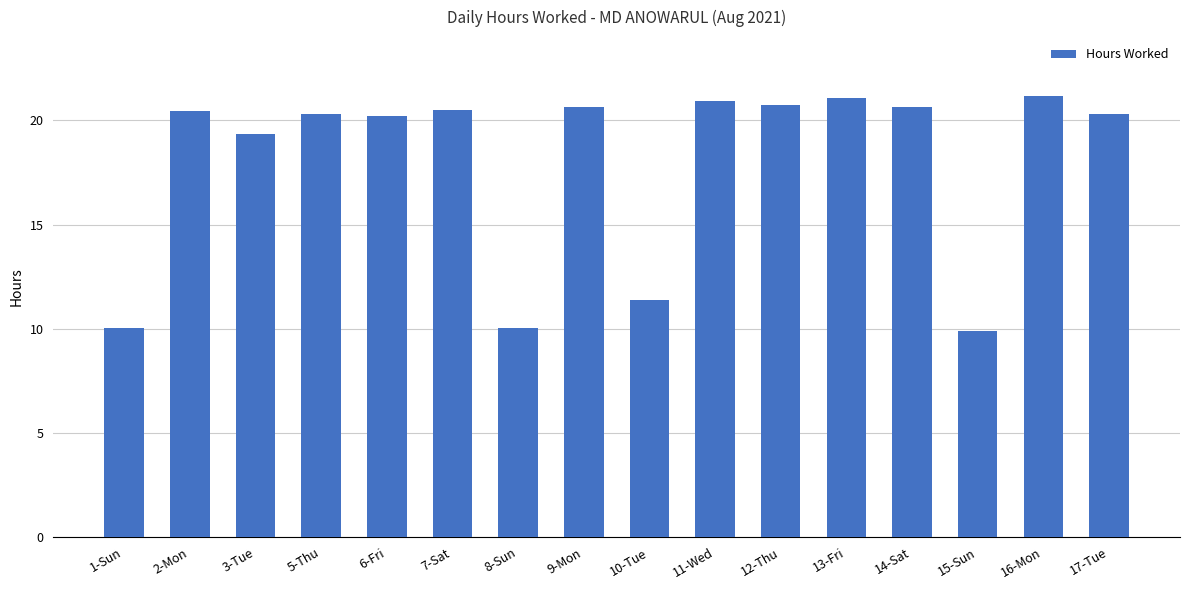

What position from the left is 15-Sun?

14